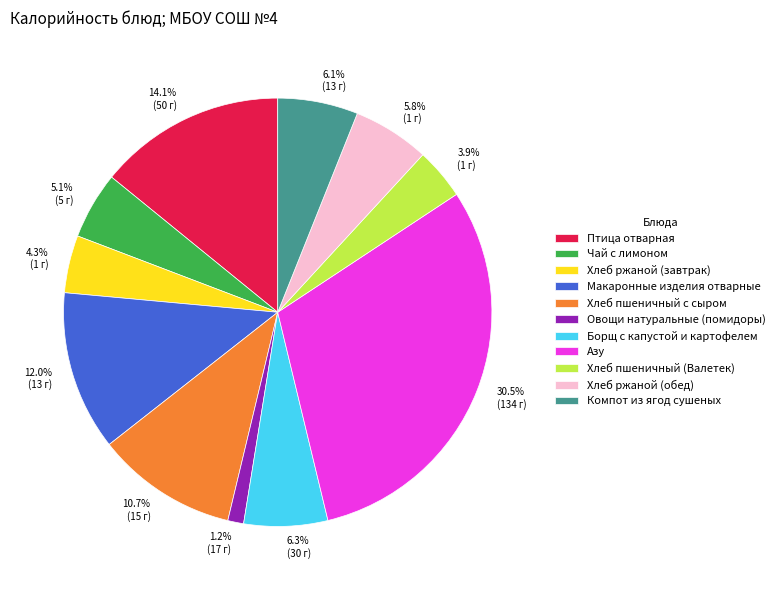

The Овощи натуральные (помидоры) slice represents 11% of the pie. True or false?

False